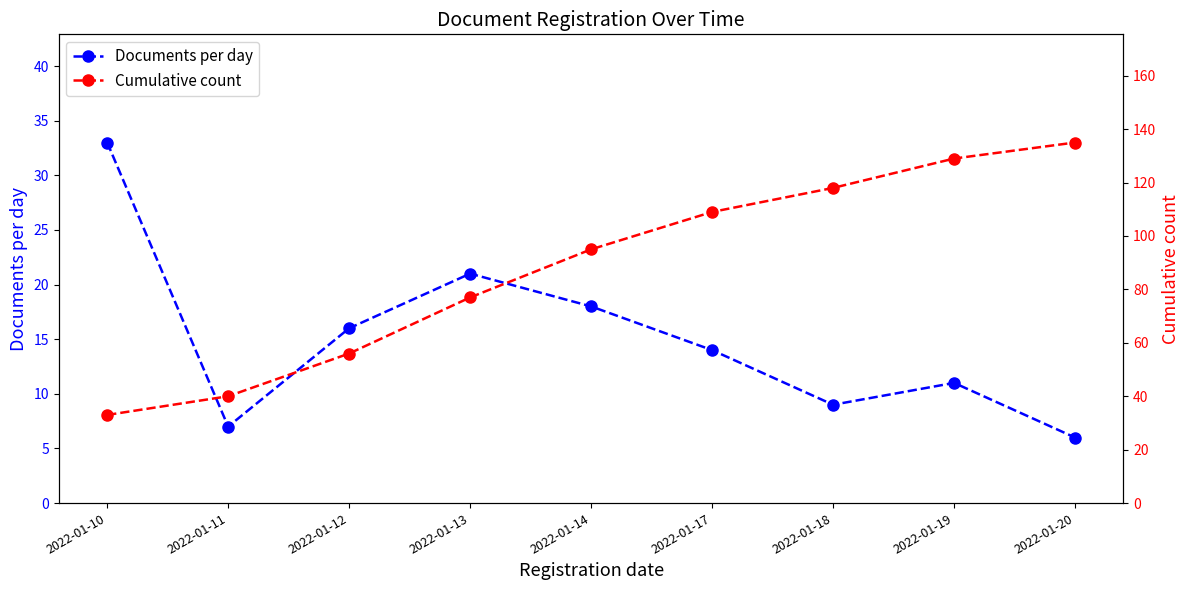

True or false: Cumulative count and Documents per day intersect in this chart.

False